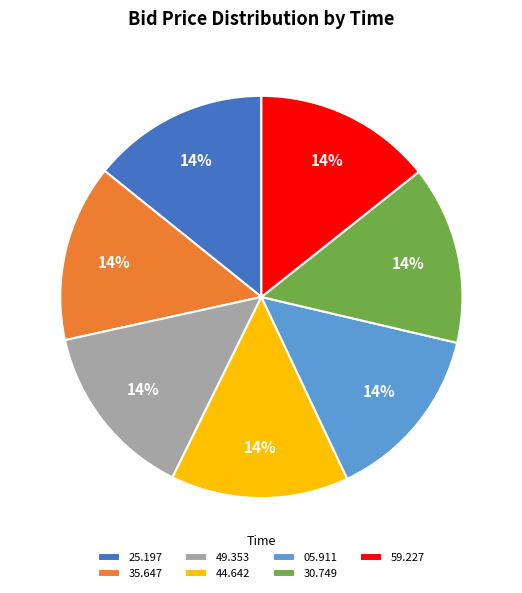

What percentage is the 44.642 slice, to the nearest percent?

14%